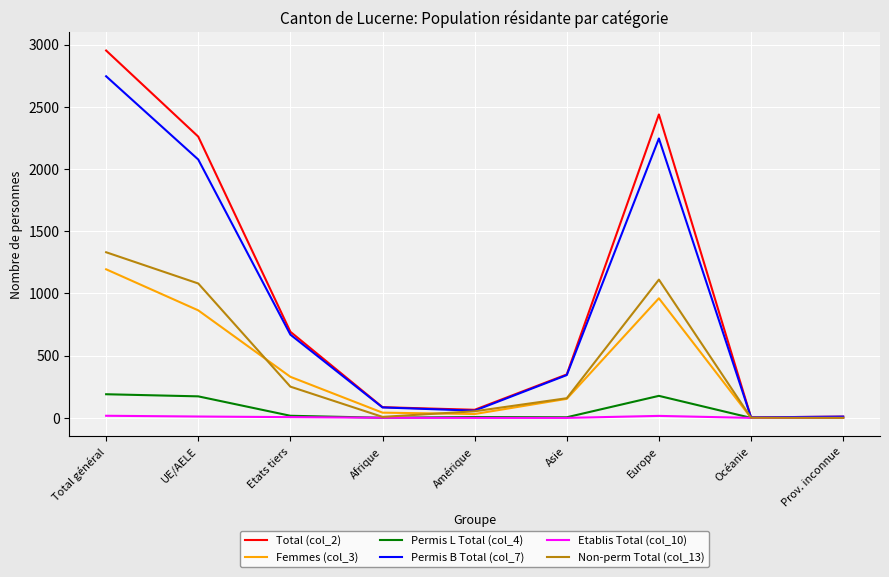

What are all the series names shown in the legend?

Total (col_2), Femmes (col_3), Permis L Total (col_4), Permis B Total (col_7), Etablis Total (col_10), Non-perm Total (col_13)